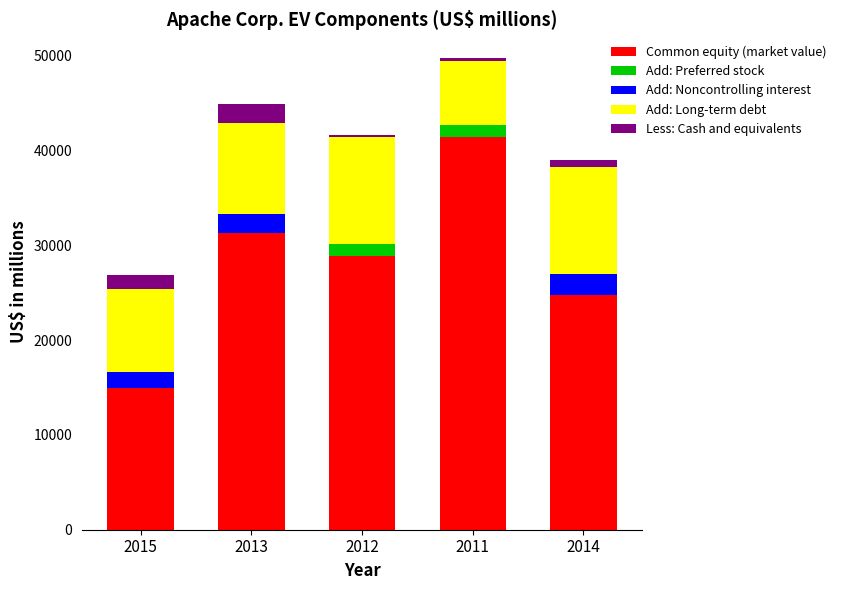

What is the maximum value for Common equity (market value)?

41480